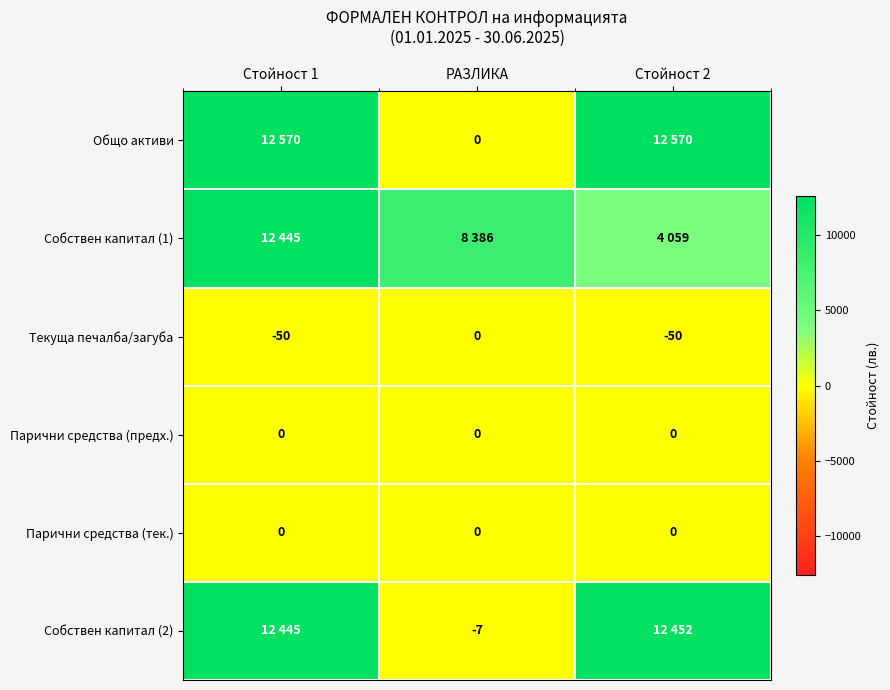

How many Текуща печалба/загуба values are between -50 and 0?

3